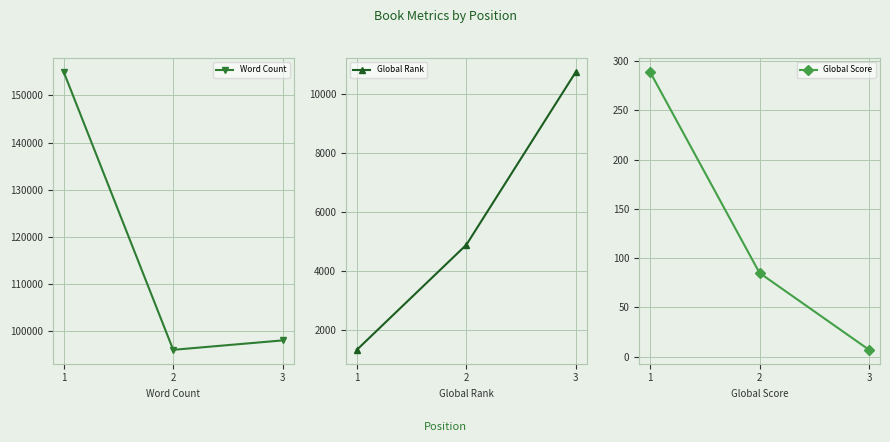

What are all the series names shown in the legend?

Word Count, Global Rank, Global Score